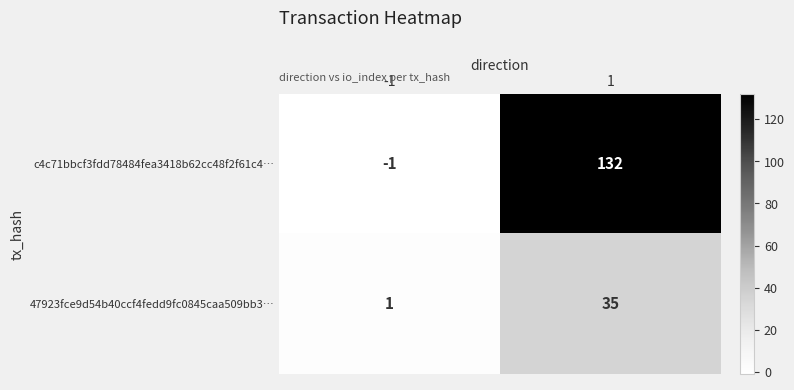

Rank the series at 1 from lowest to highest value.

47923fce9d54b40ccf4fedd9fc0845caa509bb3…, c4c71bbcf3fdd78484fea3418b62cc48f2f61c4…